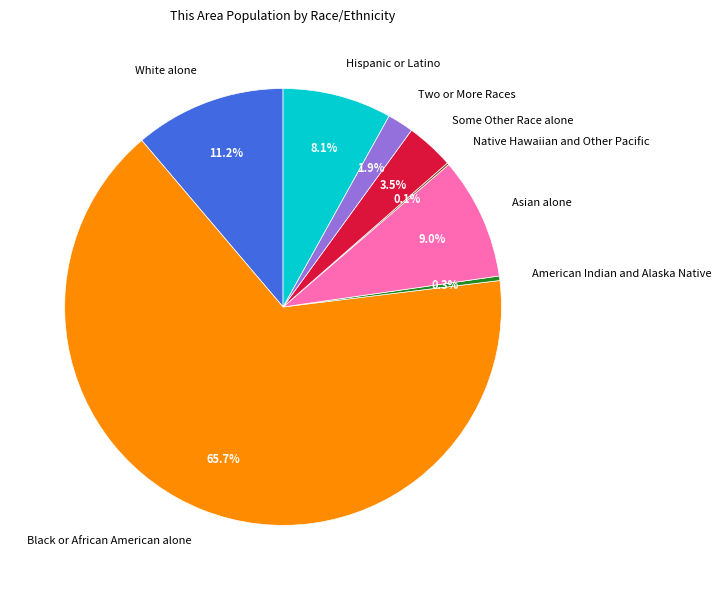

To the nearest percent, what is the difference between the largest and smallest slice percentages?

66%